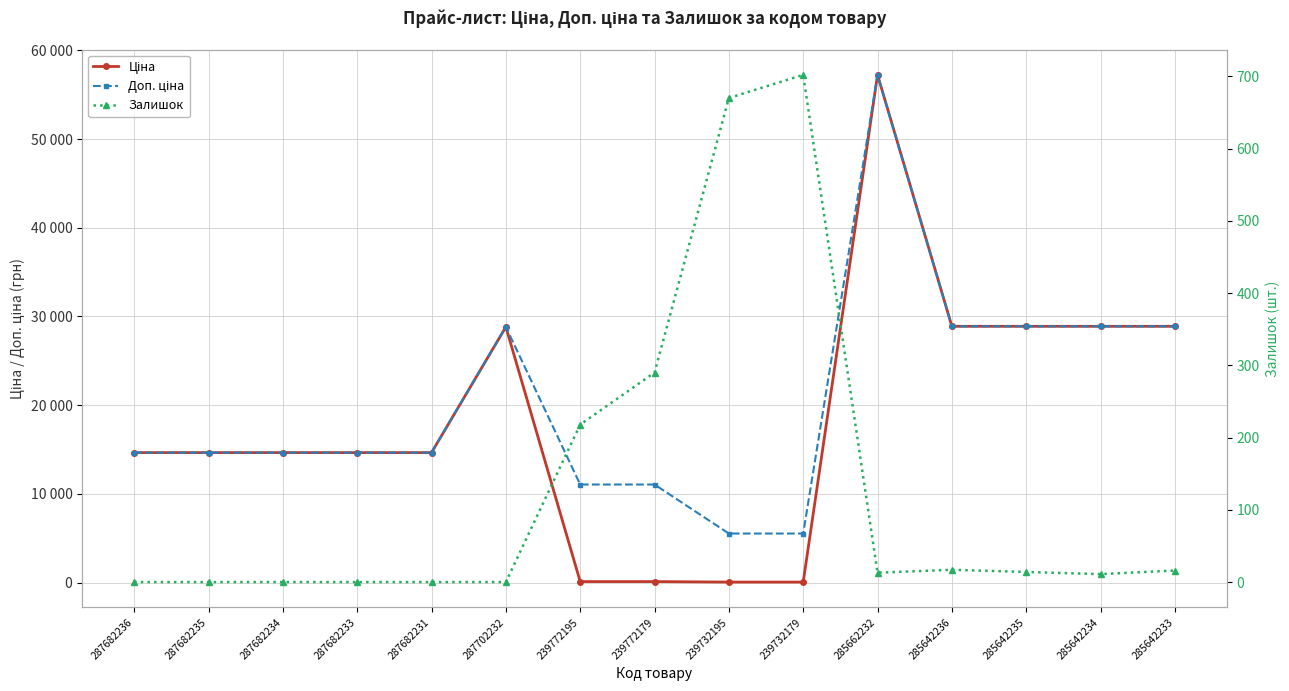

At which category is the sum across all series the highest?

285662232